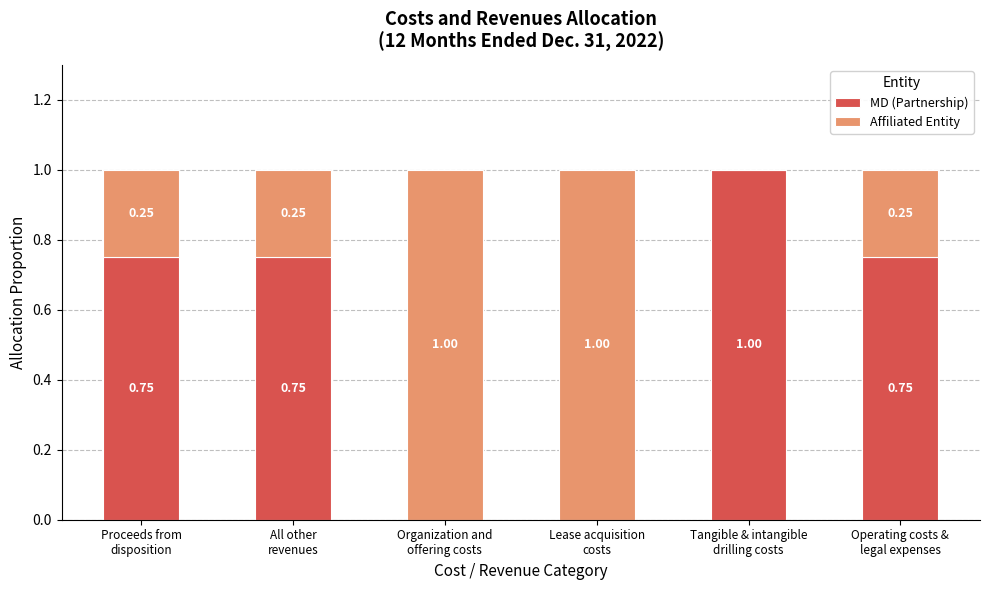

Are the bars grouped side by side (vs. stacked)?

No